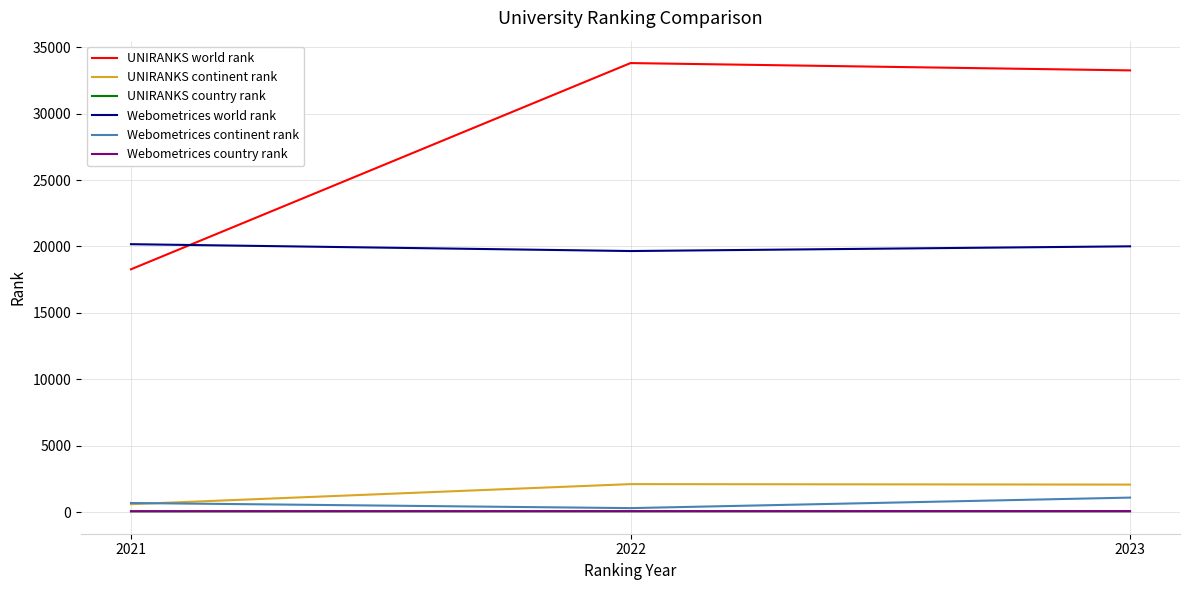

What is the maximum value for Webometrices world rank?

20171